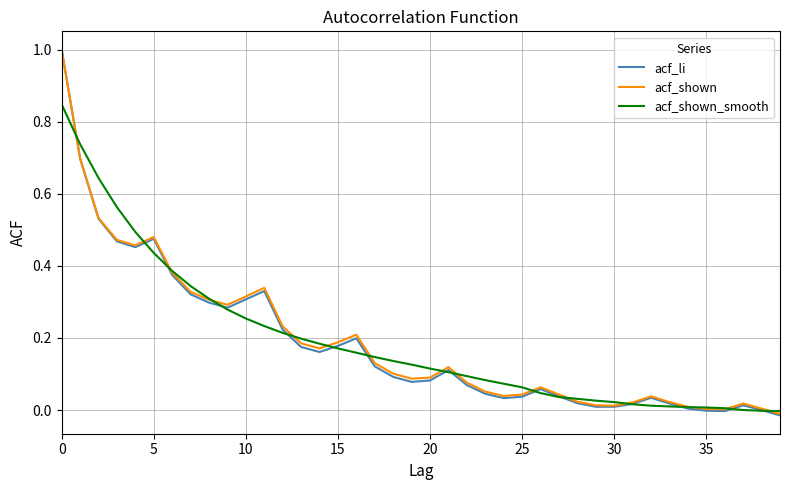

After their last crossing, which series has the higher values: acf_shown_smooth or acf_li?

acf_shown_smooth